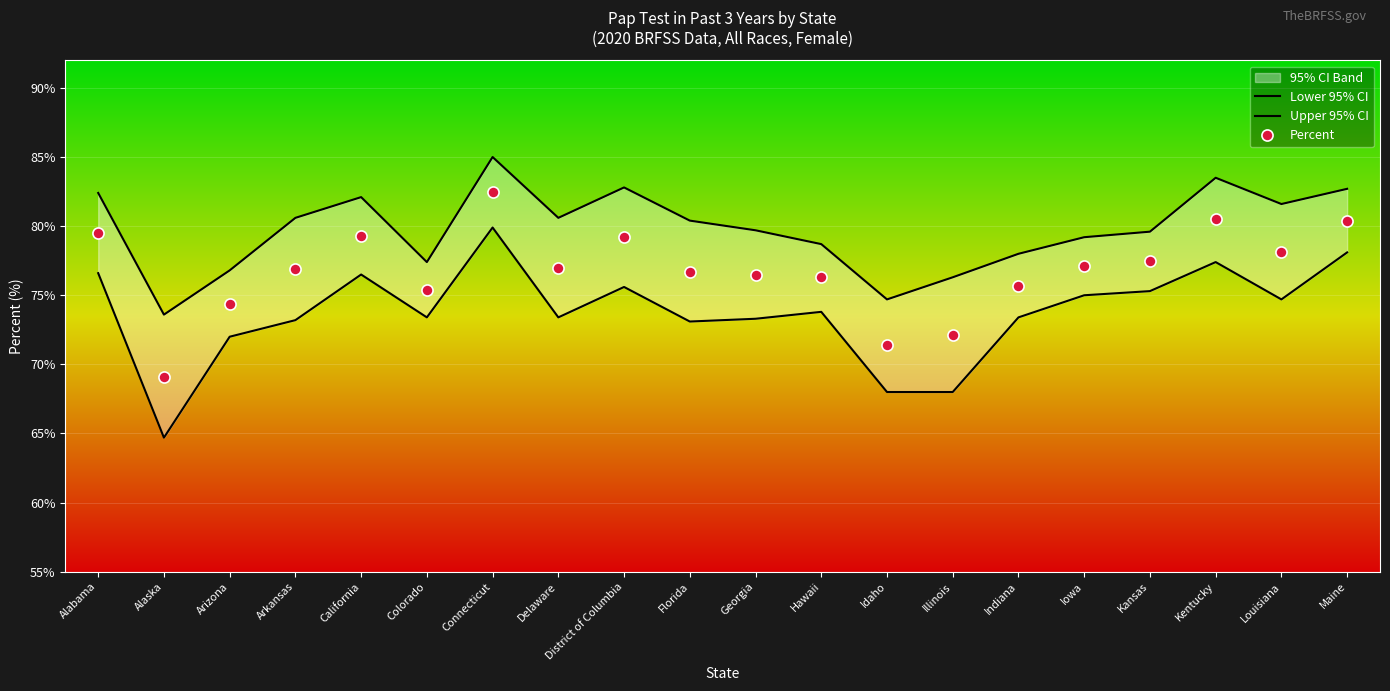

True or false: Upper 95% CI has a value of 111.3 at Arkansas.

False